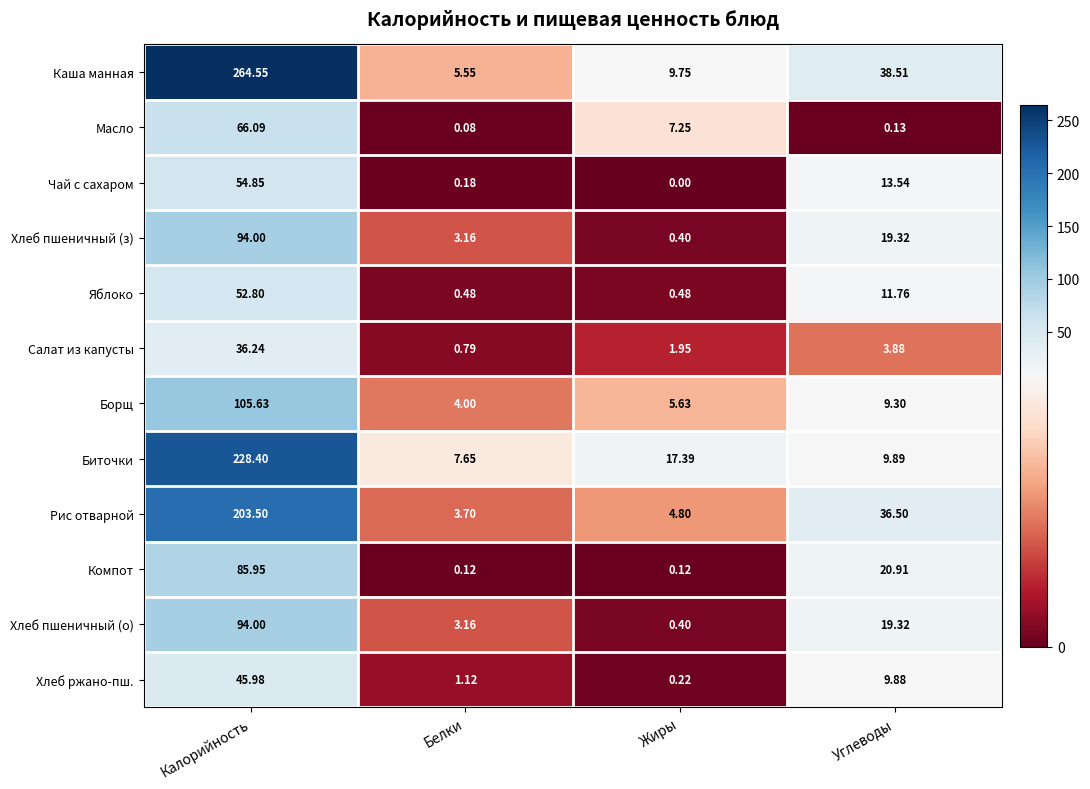

Which category has the highest value across all series?

Калорийность